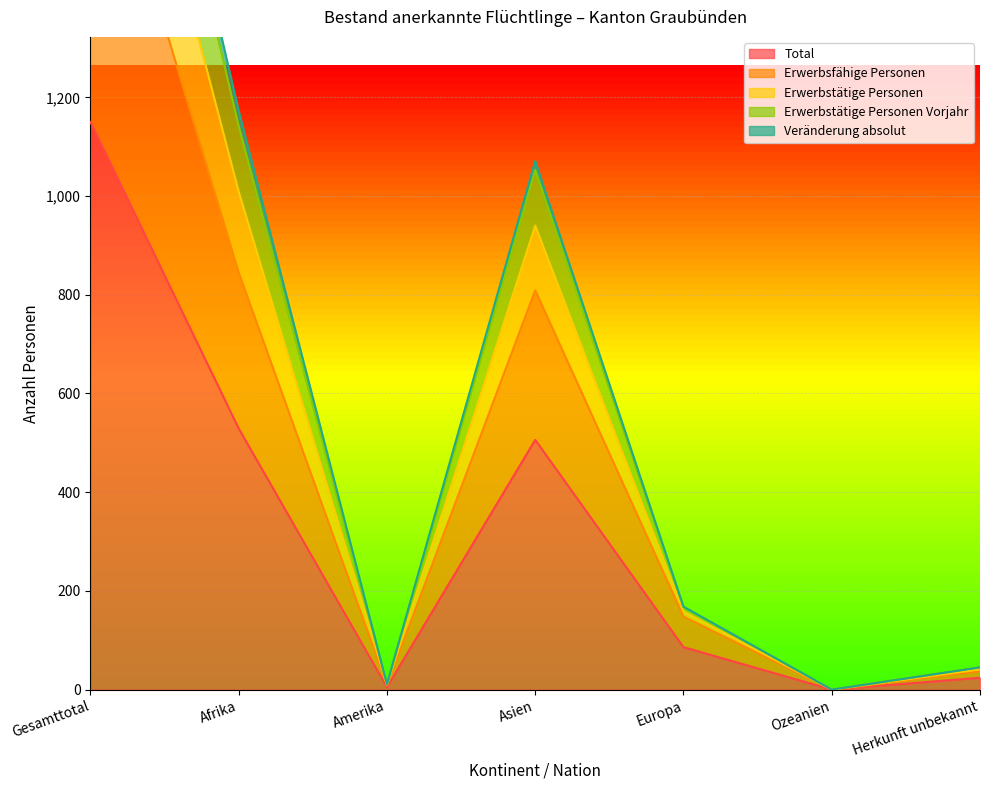

At Amerika, list the series in order from smallest to largest.

Total, Erwerbsfähige Personen, Erwerbstätige Personen Vorjahr, Veränderung absolut, Erwerbstätige Personen